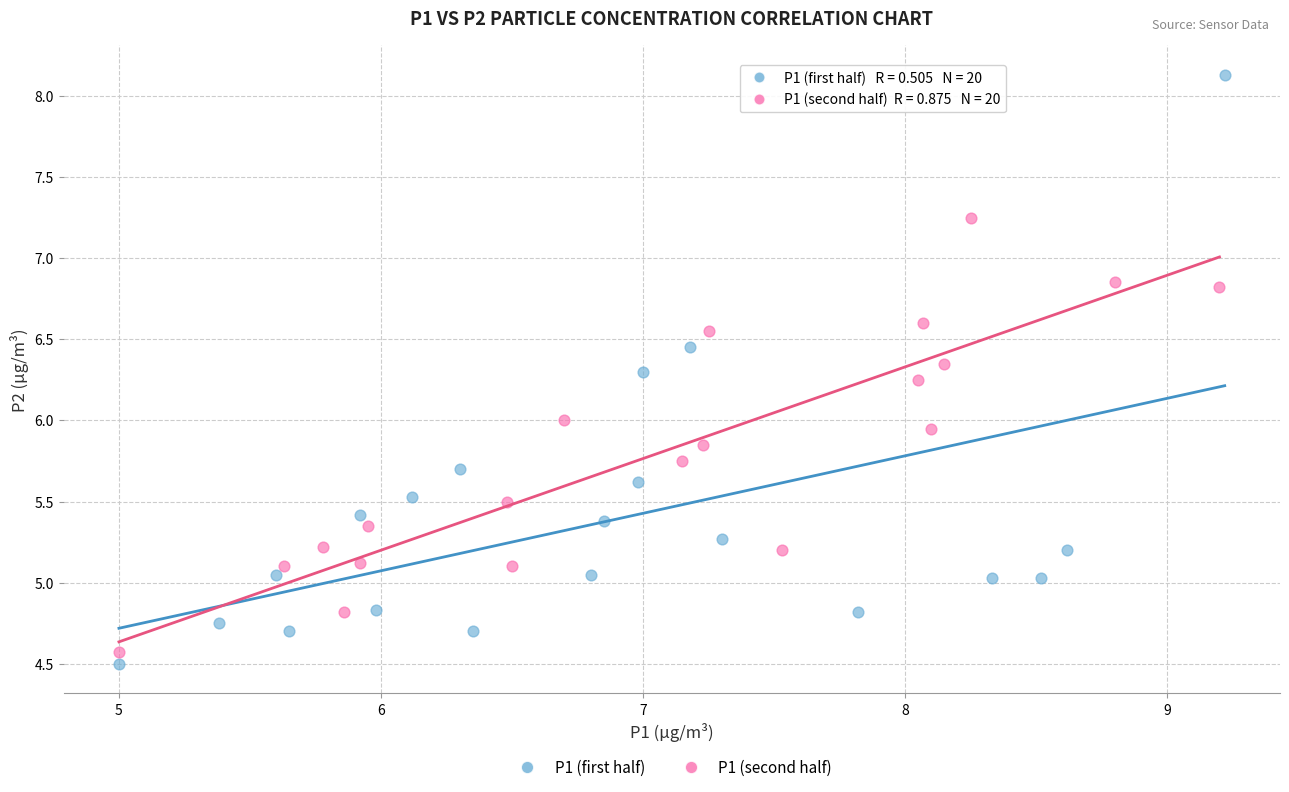

Which series has the largest Y range (max minus min)?

P1 (first half)